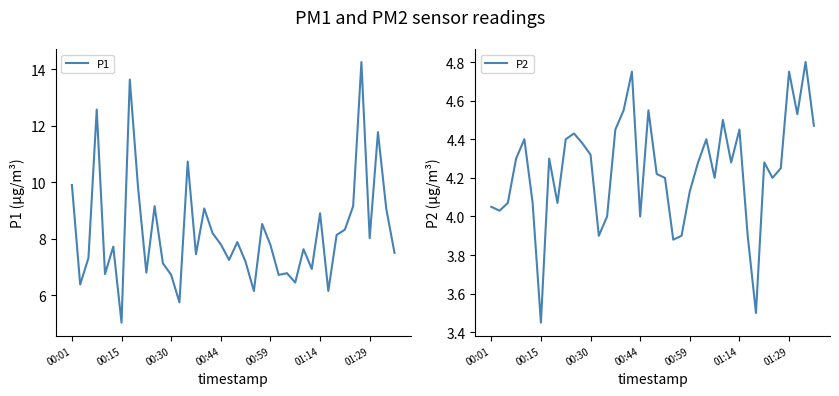

What is the lowest value of the P1 series?

5.0